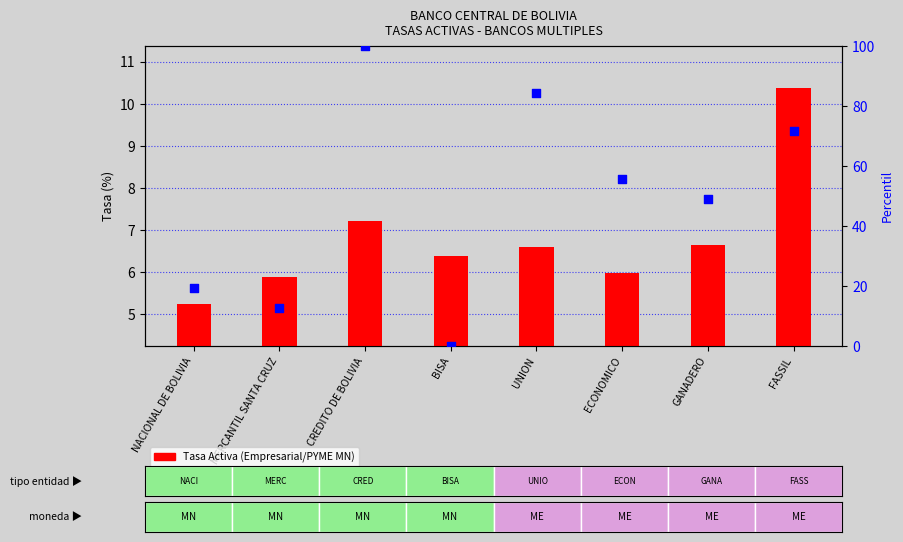

At which category is the sum across all series the highest?

CREDITO DE BOLIVIA